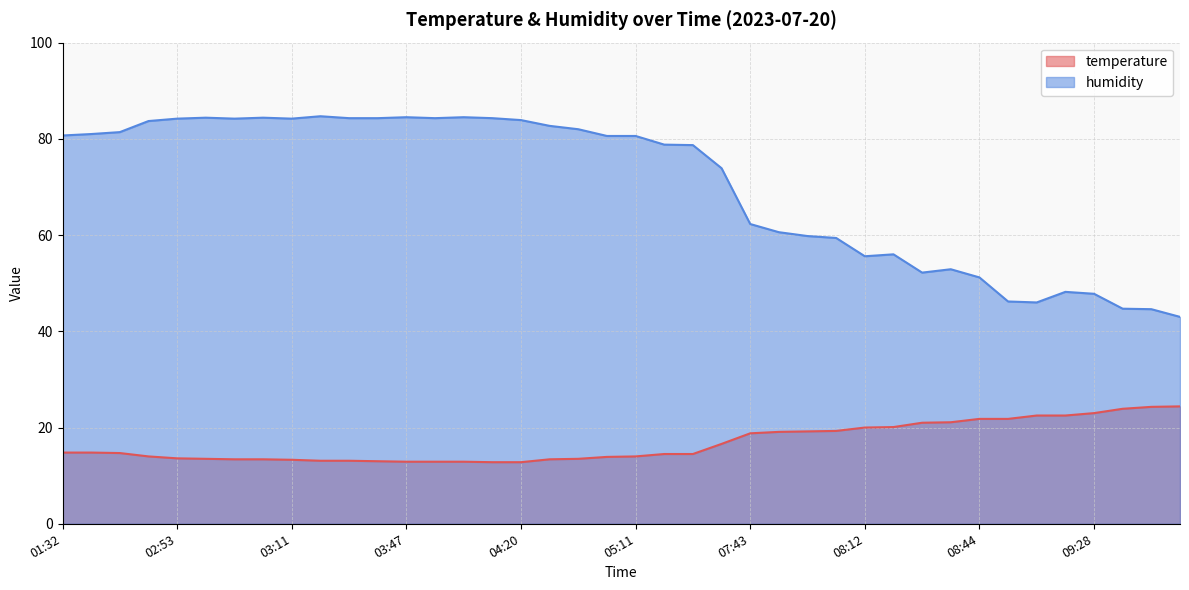

How many lines are shown in the chart?

2